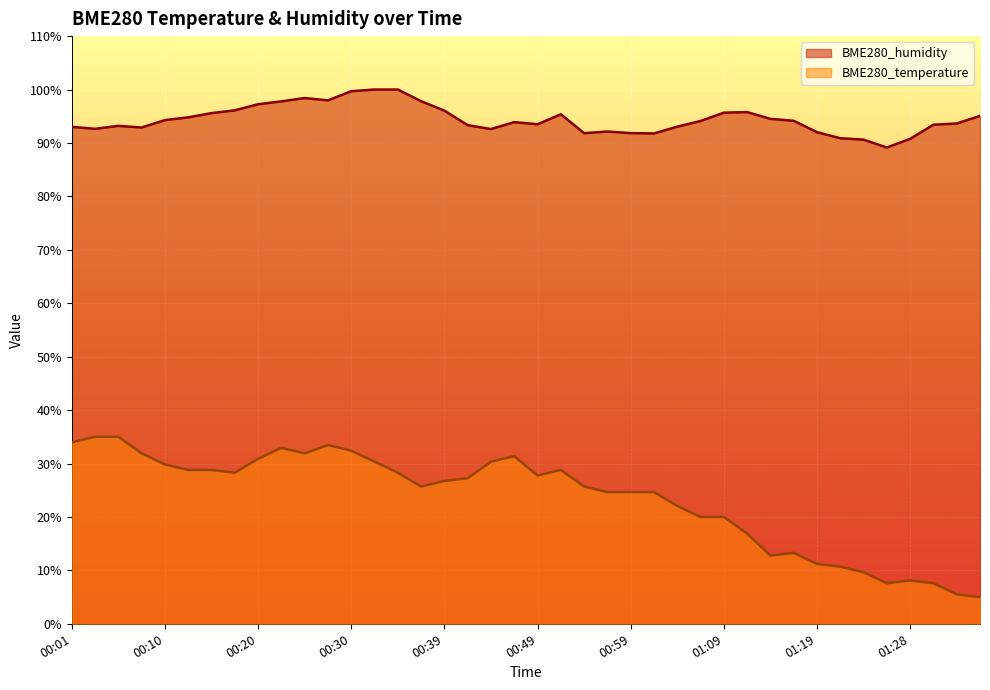

What is the difference between the maximum and minimum values in the BME280_humidity series?

10.8